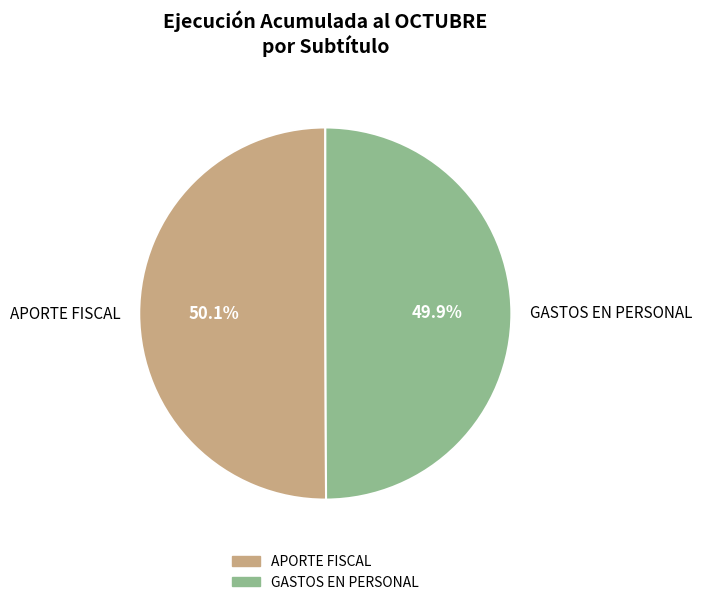

Does any single category account for the majority?

Yes